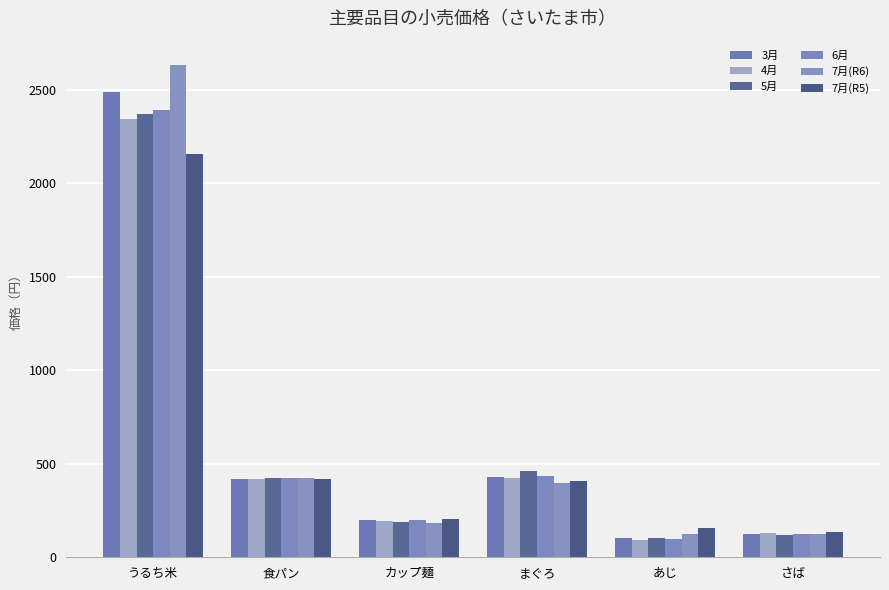

Between 食パン and カップ麺, which series saw the biggest shift?

7月(R6)